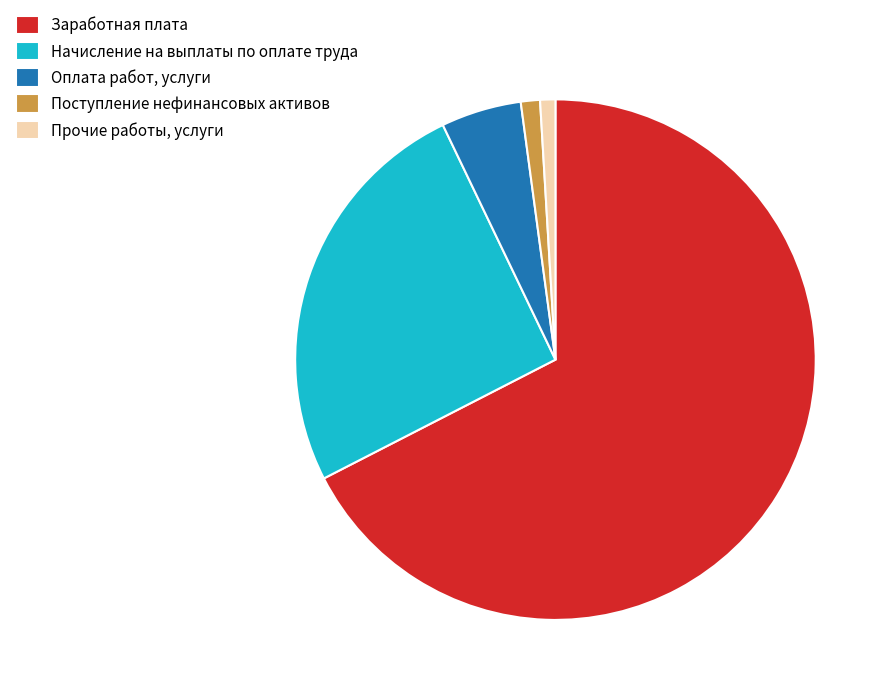

Is it true that Поступление нефинансовых активов is 12% of the pie?

False